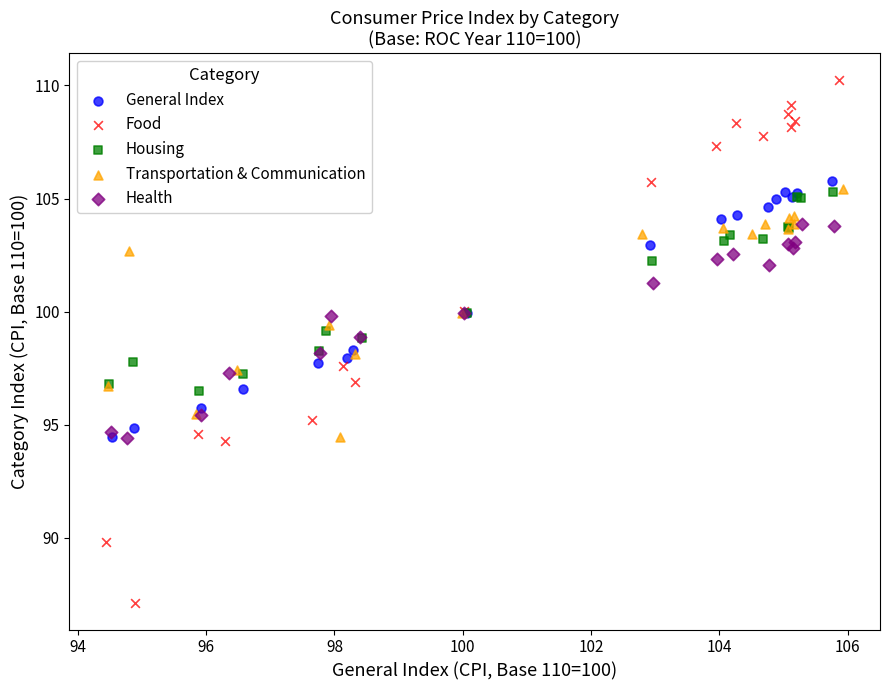

Which series has the largest Y range (max minus min)?

Food